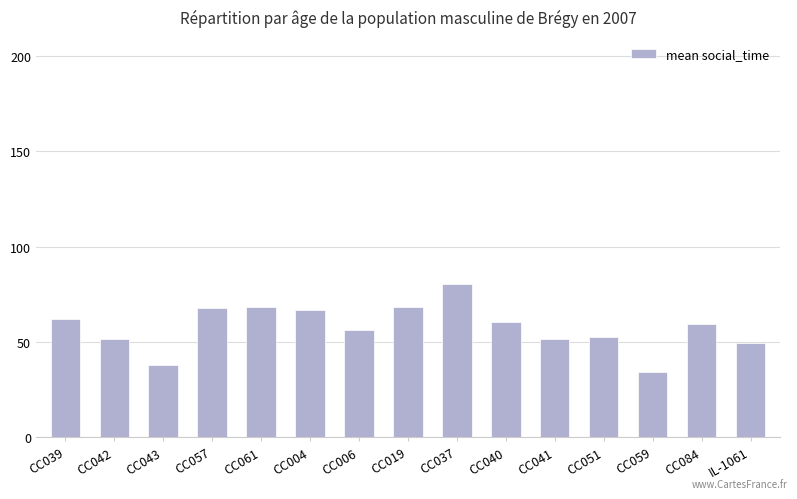

What is the difference between the values at CC057 and CC019?

0.9